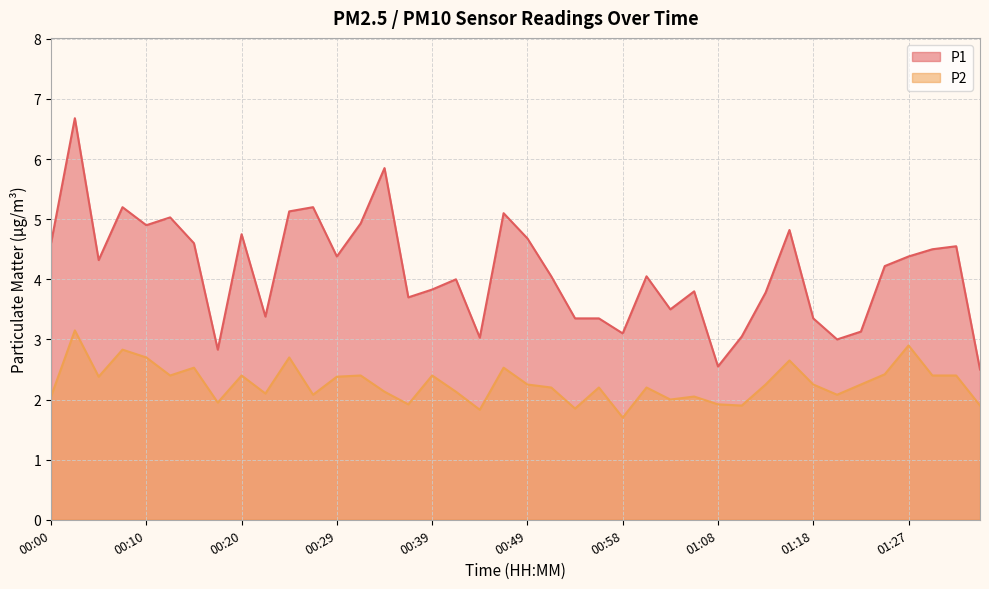

Where is P1 nearest to the value 4?

00:42